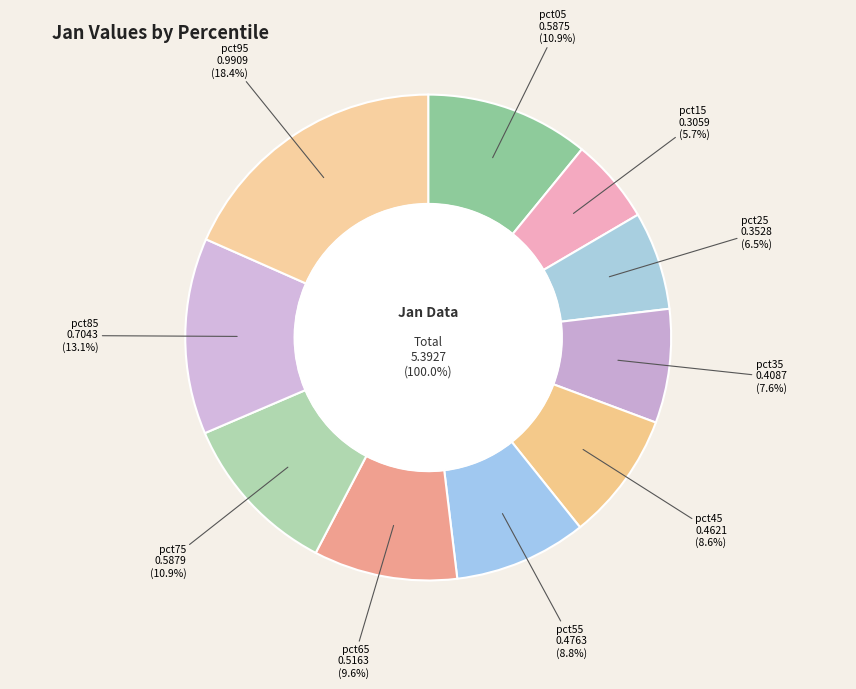

How many slices are in this pie chart?

10